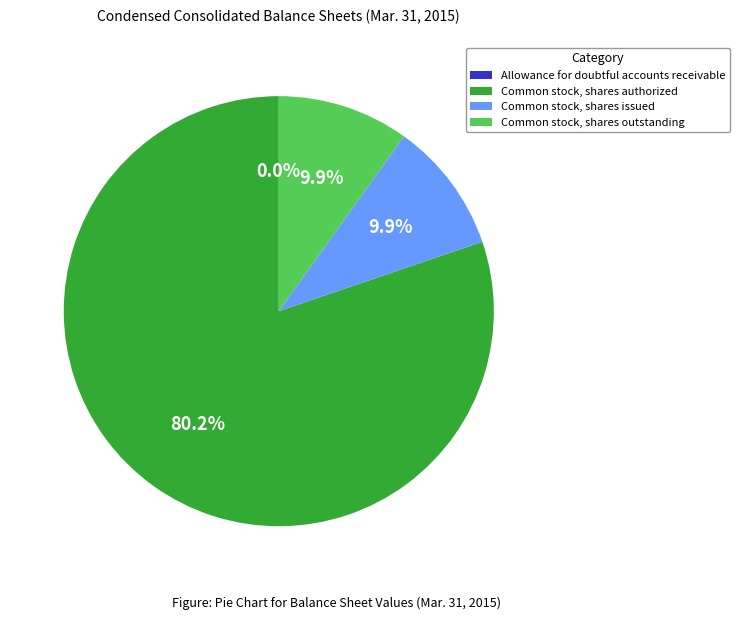

What portion of the pie excludes Common stock, shares authorized?

19.8%